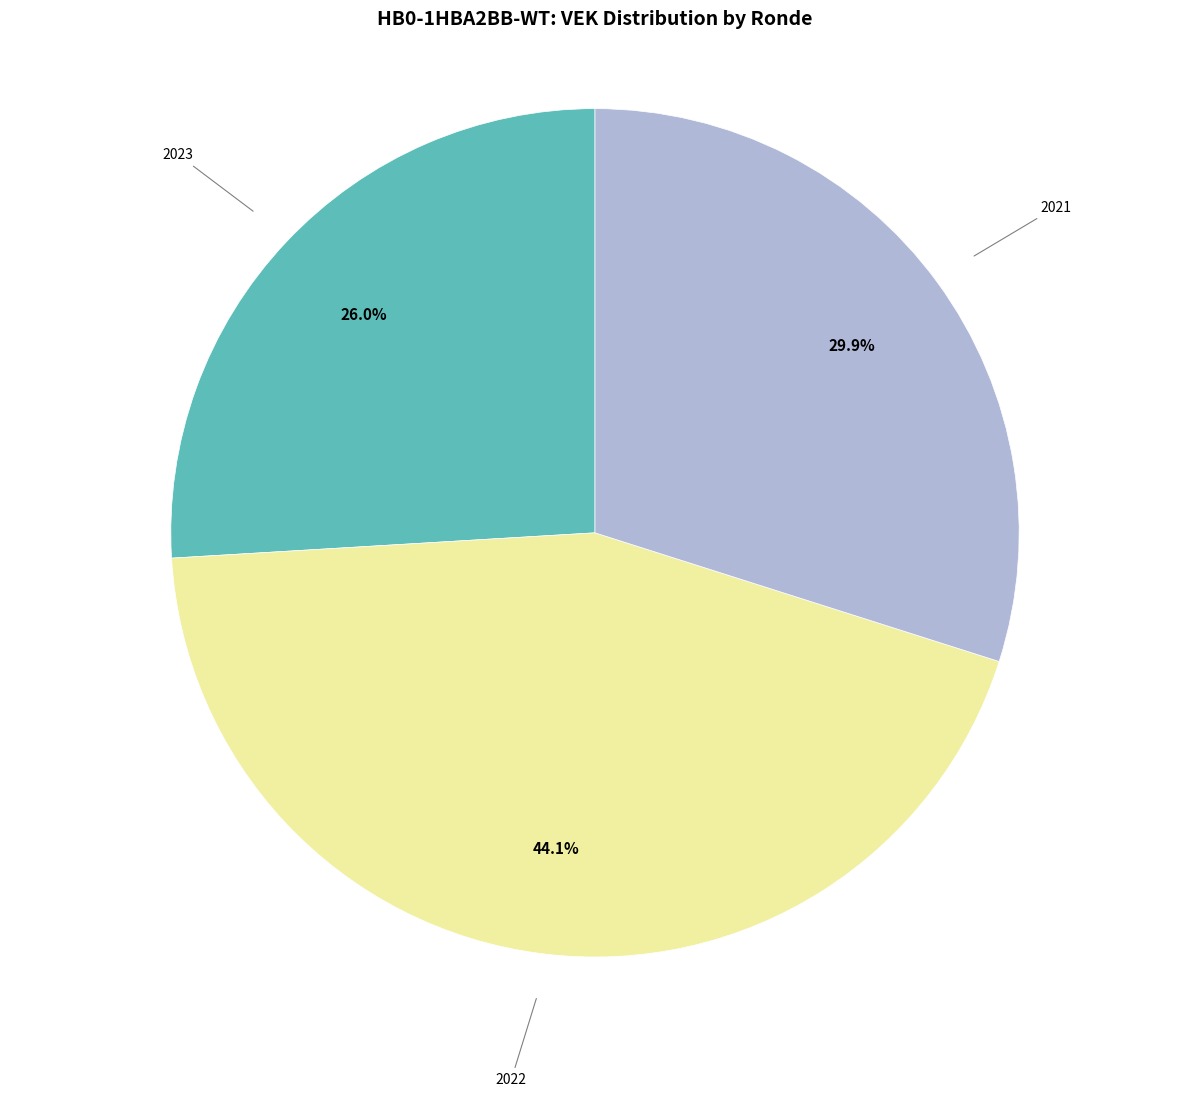

Does any single category account for the majority?

No